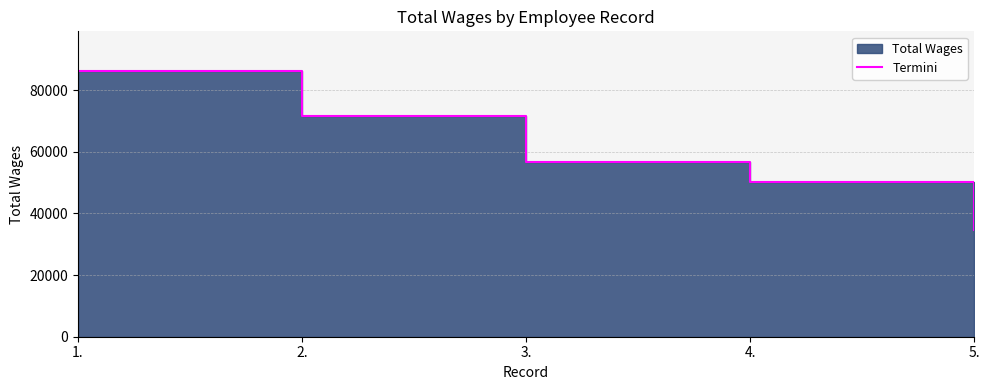

Count the values in the range 50074 to 71606.

3